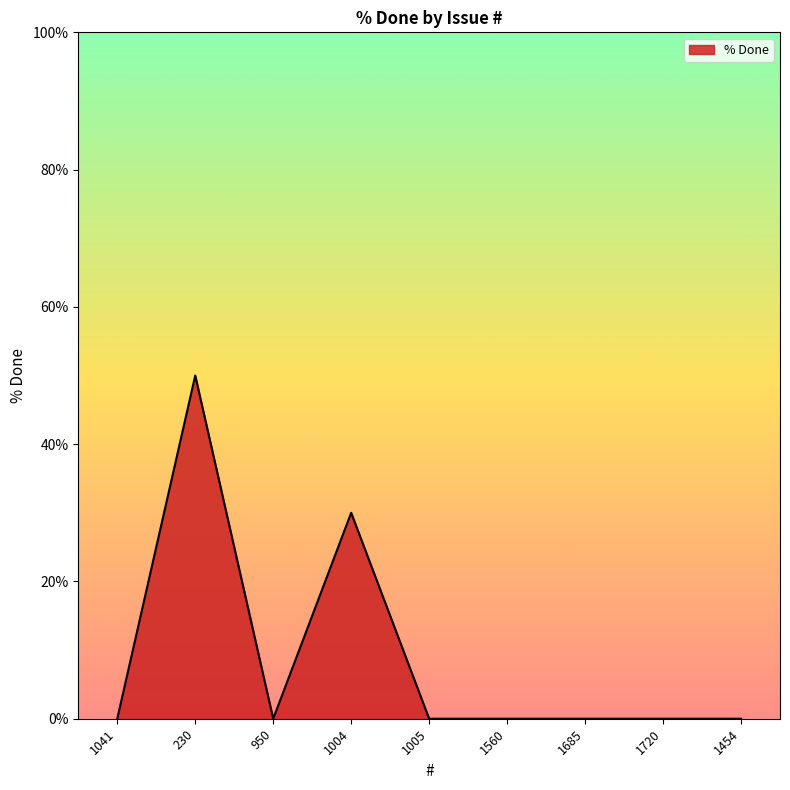

How many distinct data groups are displayed?

1